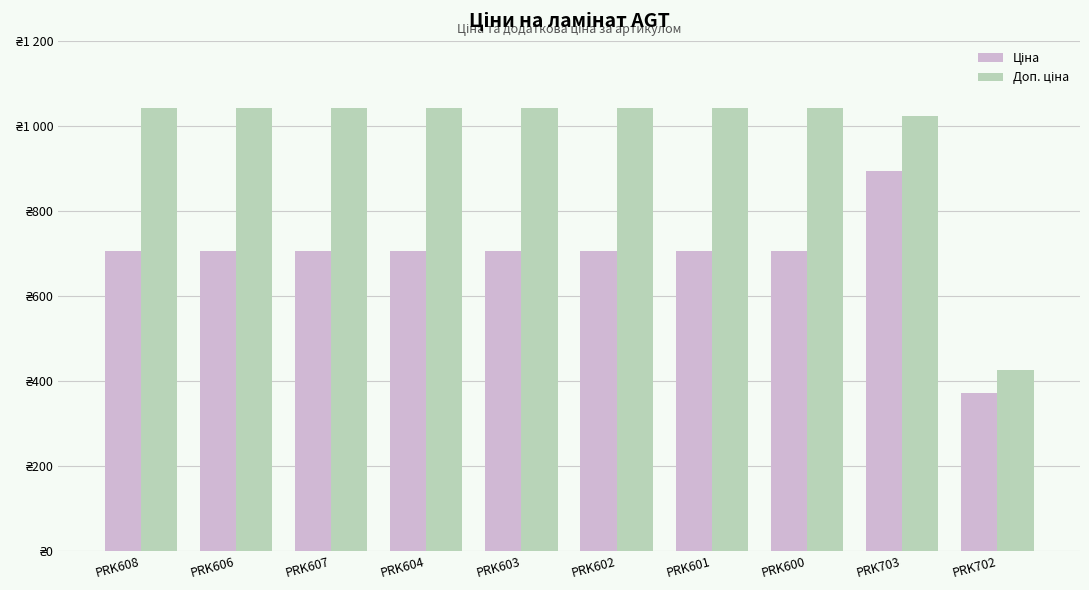

At which label does Доп. ціна reach its peak?

PRK608